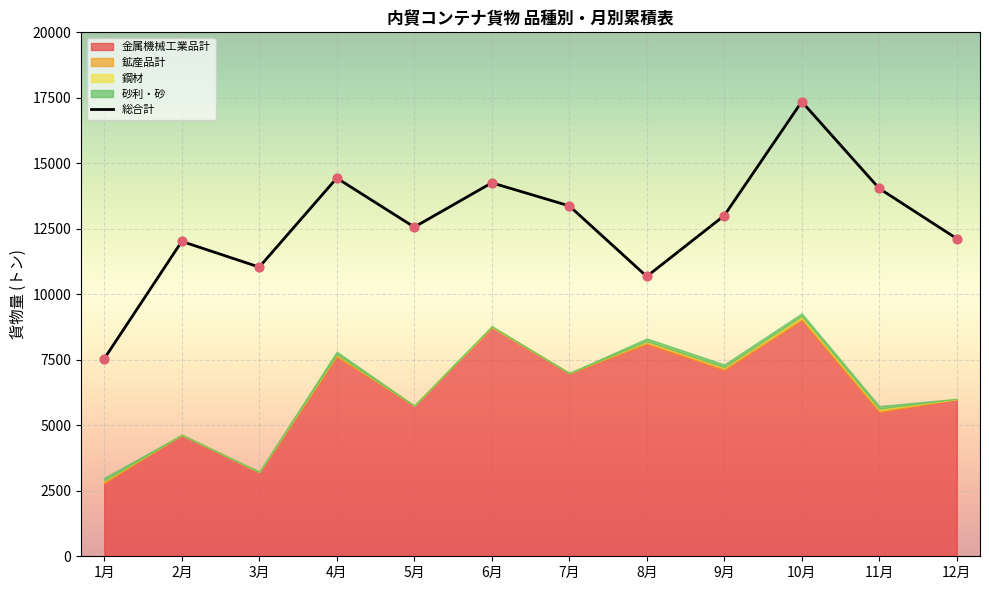

Which series reaches the maximum Y coordinate?

総合計